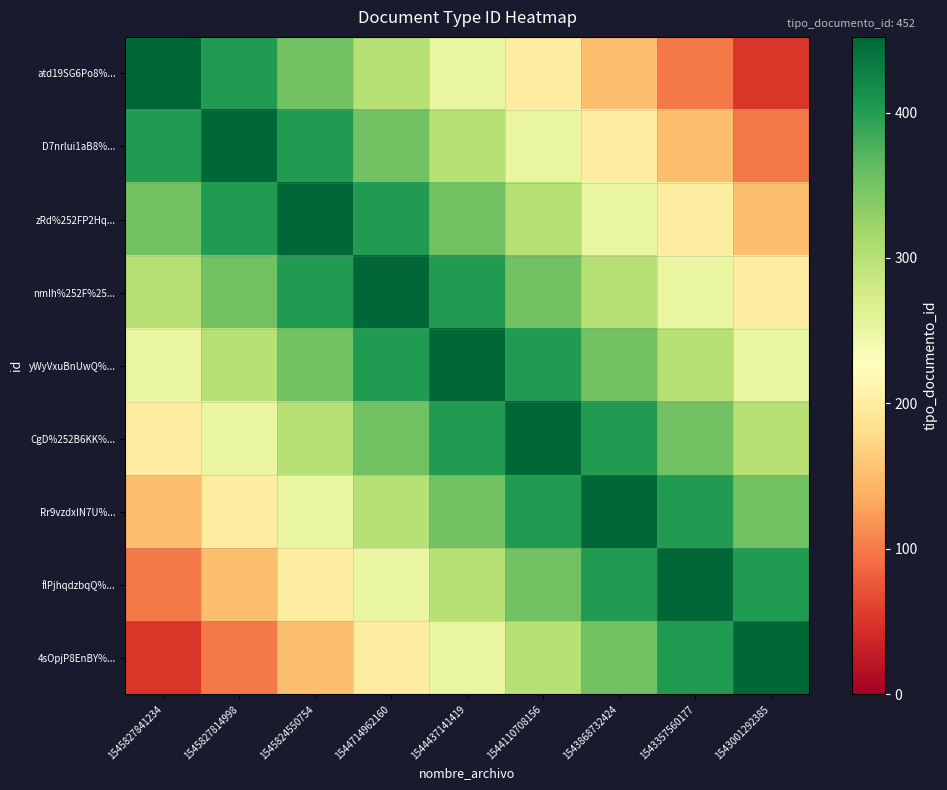

List the series in order of their peak value, highest first.

atd19SG6Po8%..., D7nrlui1aB8%..., zRd%252FP2Hq..., nmIh%252F%25..., yWyVxuBnUwQ%..., CgD%252B6KK%..., Rr9vzdxIN7U%..., flPjhqdzbqQ%..., 4sOpjP8EnBY%...